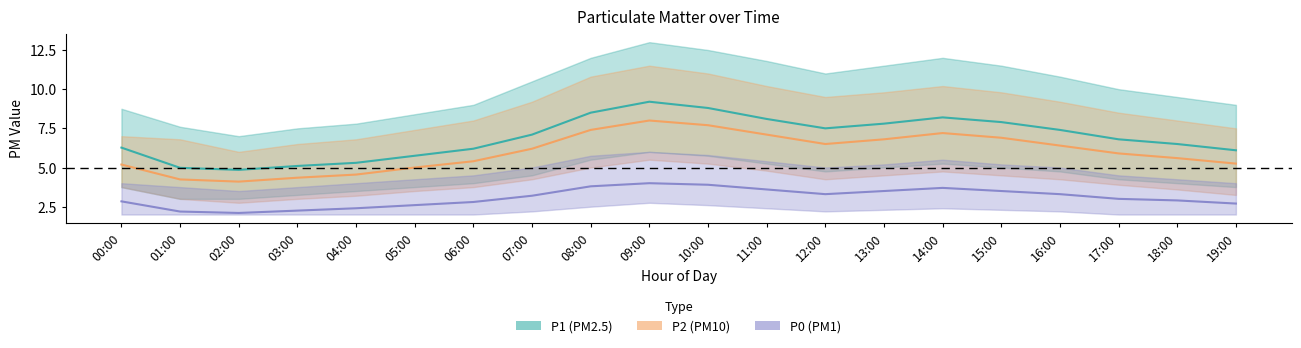

Read the P0 value at 16:00.

3.3